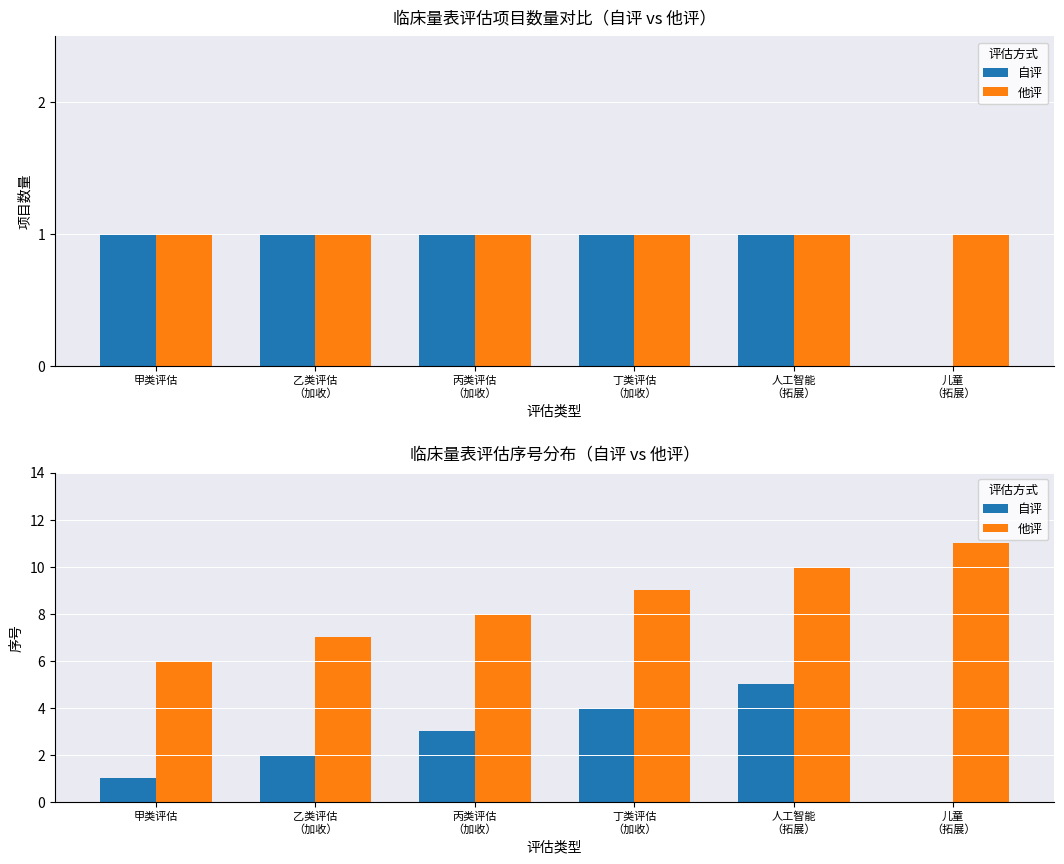

Is the value of 他评 at 人工智能
（拓展） greater than the value of 自评 at 人工智能
（拓展）?

Yes